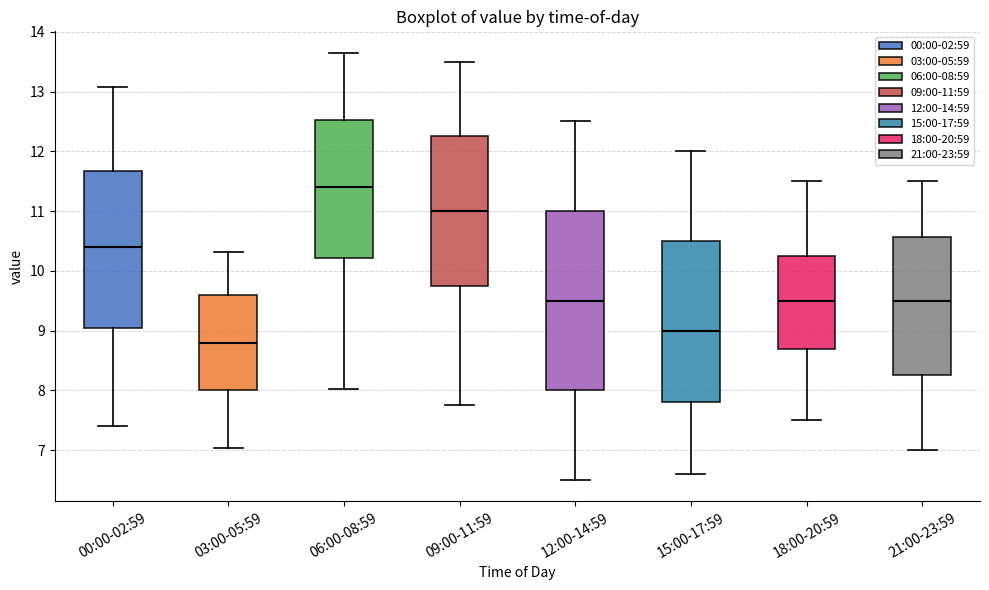

Reading left to right, transcribe this box plot: for each box, give where its median line is, the range the box spans, and where its two whiskers end, as read against the y-axis. The values are not printed on the chart, so give them approximately, as read against the axis.

00:00-02:59: median 10.4, box 9.0 to 11.7, whiskers 7.4 to 13.1
03:00-05:59: median 8.8, box 8.0 to 9.6, whiskers 7.0 to 10.3
06:00-08:59: median 11.4, box 10.2 to 12.5, whiskers 8.0 to 13.7
09:00-11:59: median 11.0, box 9.8 to 12.3, whiskers 7.8 to 13.5
12:00-14:59: median 9.5, box 8.0 to 11.0, whiskers 6.5 to 12.5
15:00-17:59: median 9.0, box 7.8 to 10.5, whiskers 6.6 to 12.0
18:00-20:59: median 9.5, box 8.7 to 10.3, whiskers 7.5 to 11.5
21:00-23:59: median 9.5, box 8.3 to 10.6, whiskers 7.0 to 11.5